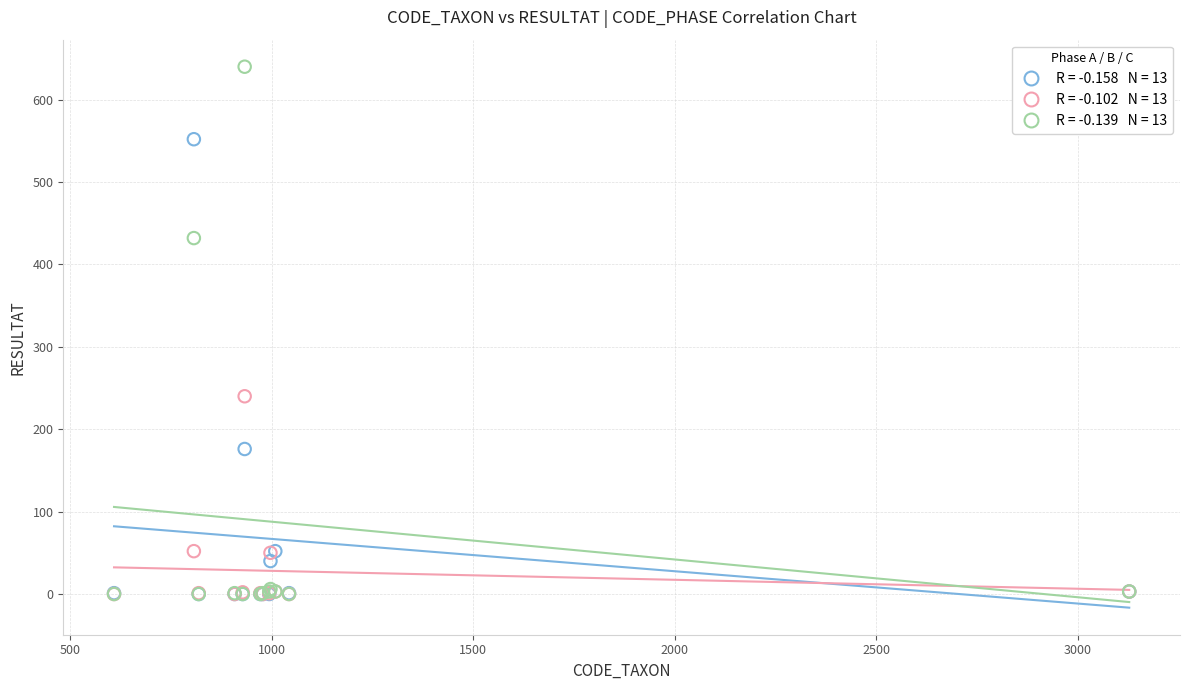

Across all series, what Y value is closest to 320?

240